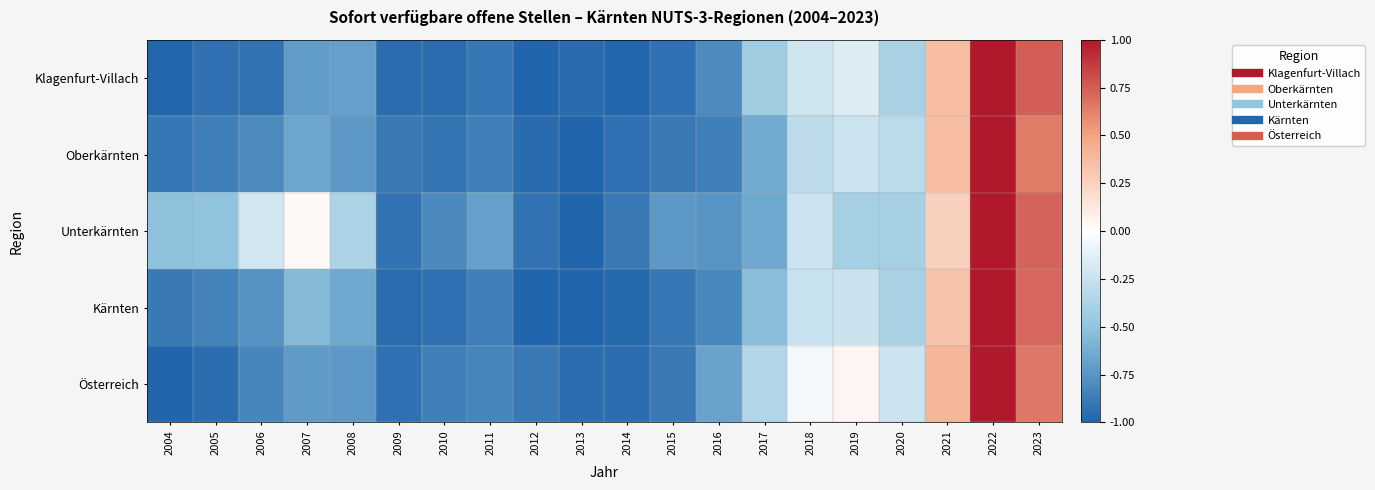

List the series in order of their peak value, lowest first.

Klagenfurt-Villach, Oberkärnten, Unterkärnten, Kärnten, Österreich